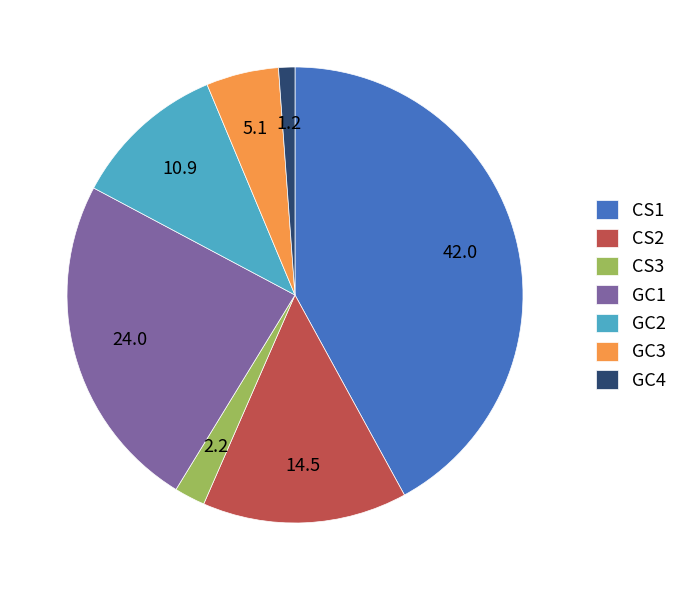

Which slice is the smallest?

GC4